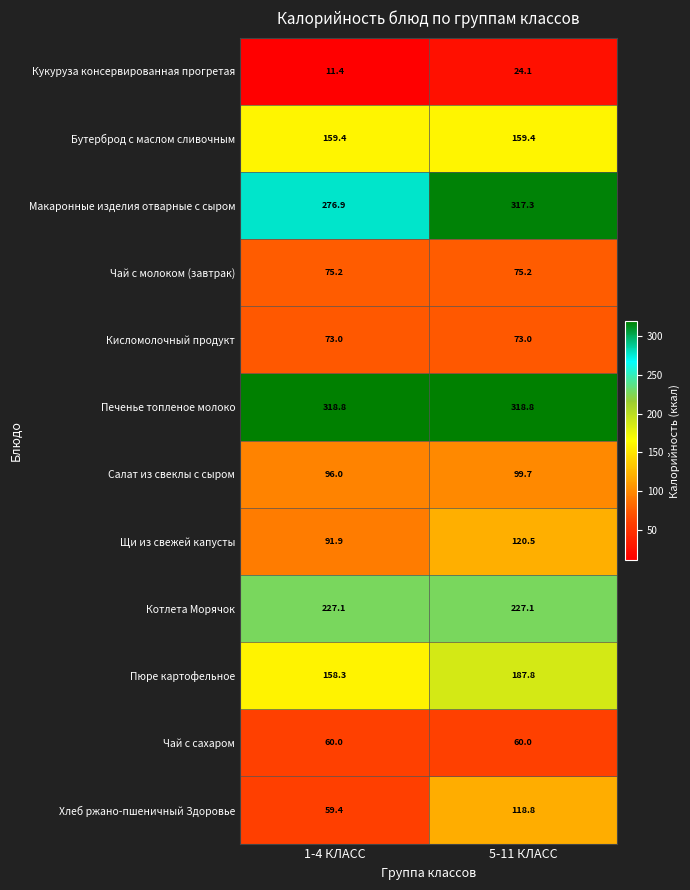

What is the difference between the maximum and minimum values in the Кукуруза консервированная прогретая series?

12.7